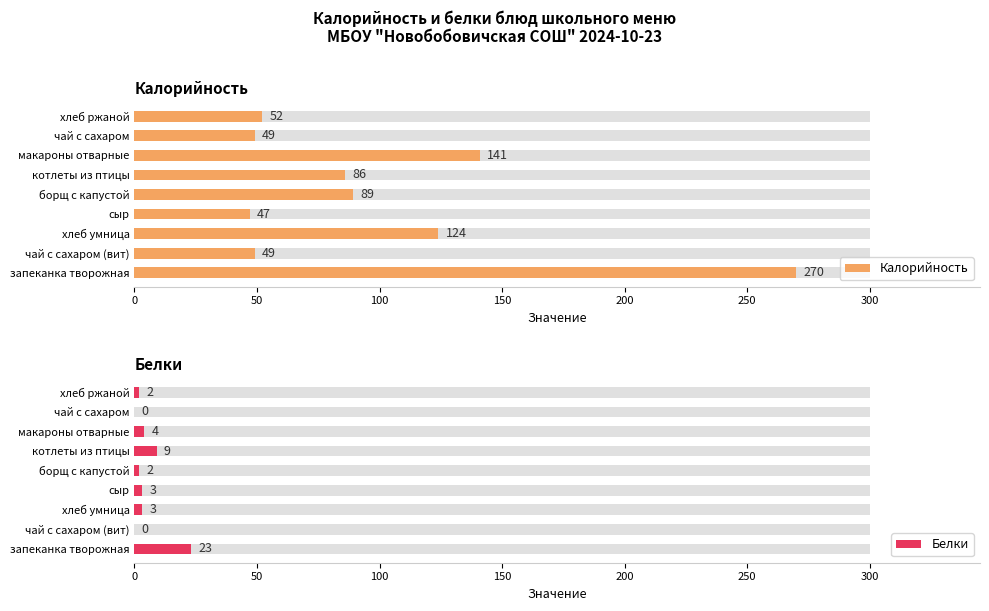

How many values in the Калорийность series exceed 86?

4